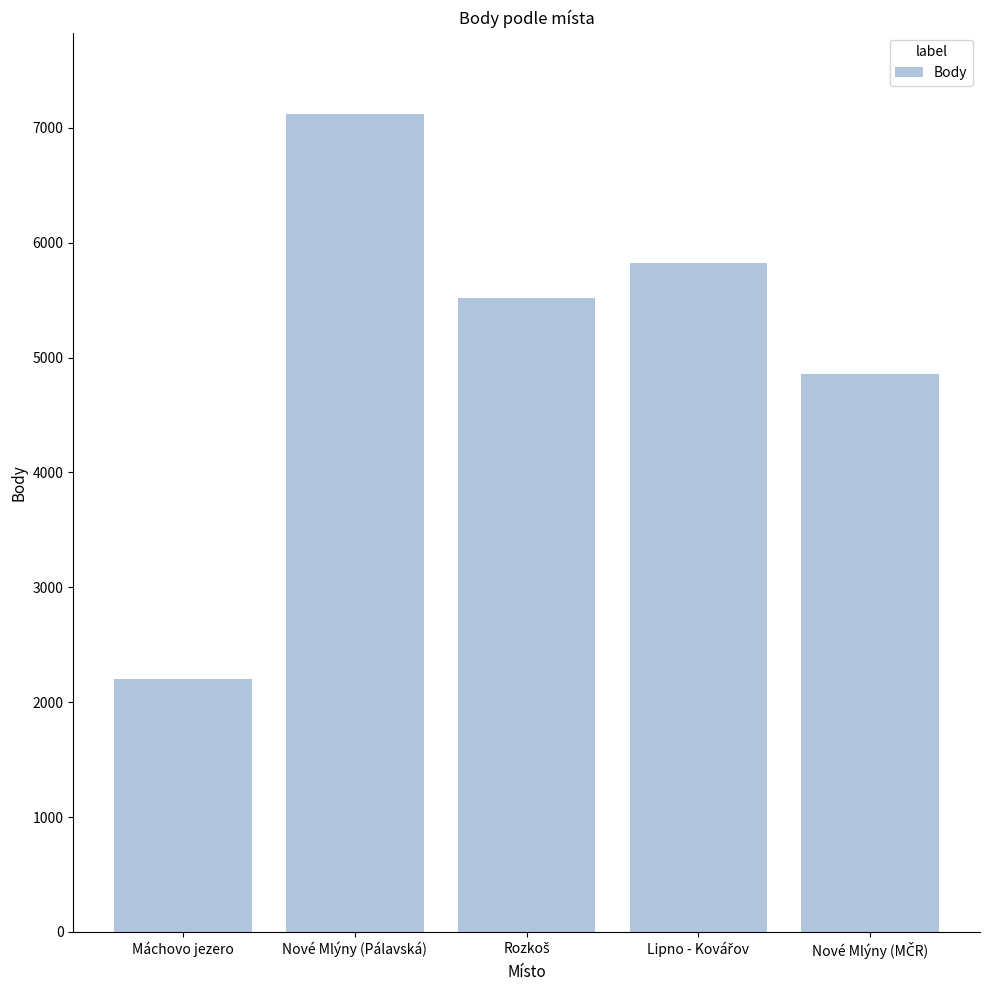

What is the value of the 4th bar from the left?

5821